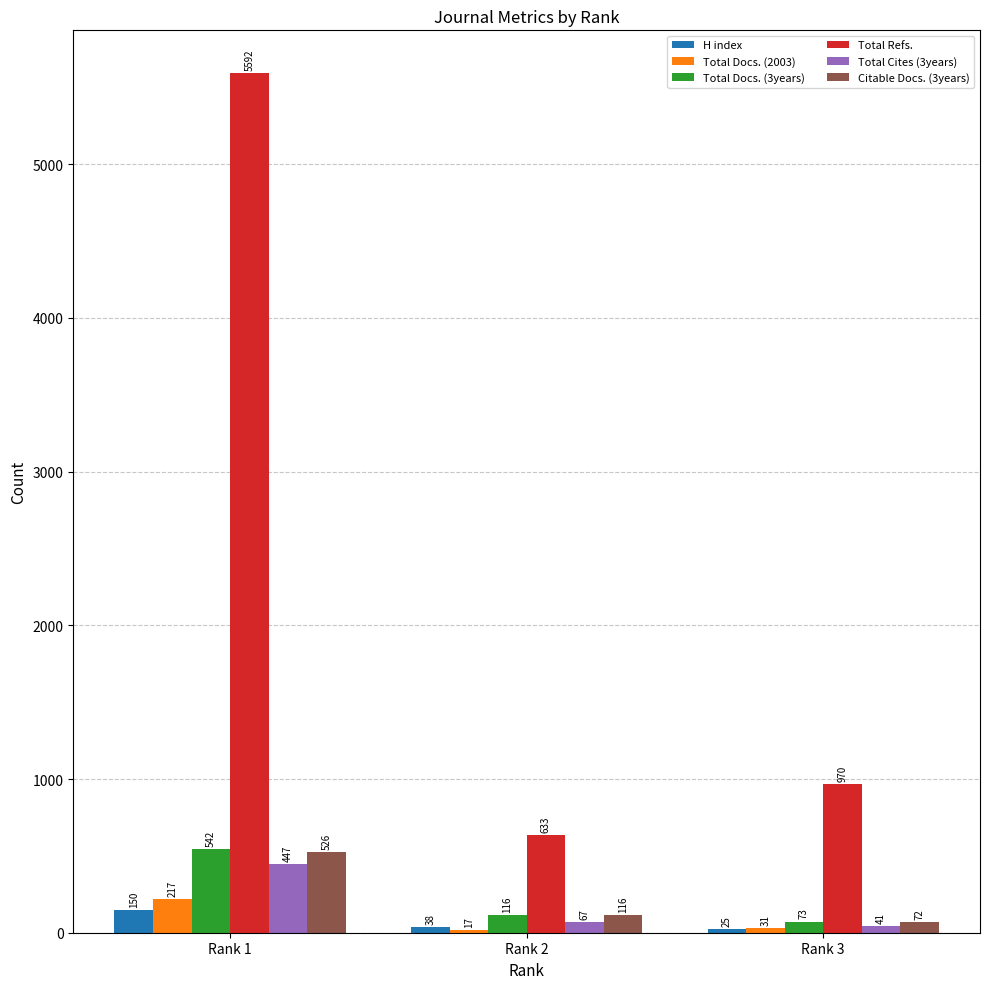

What is the sum of all Total Refs. values?

7195